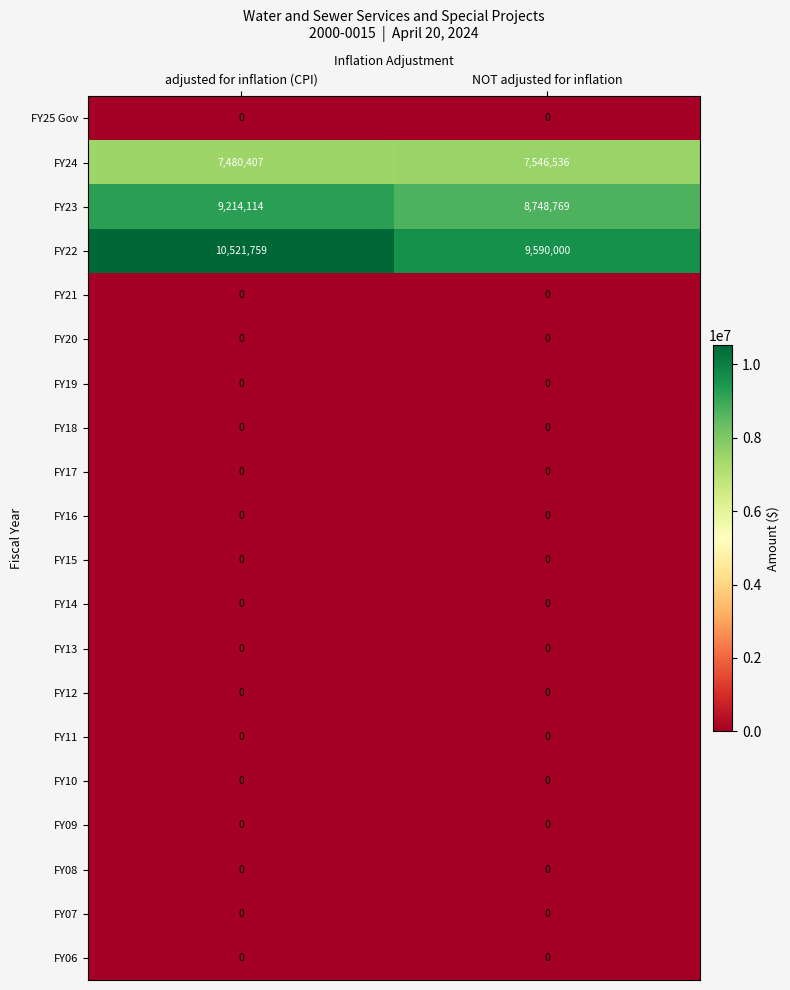

What is the difference between the highest and lowest values at NOT adjusted for inflation?

9590000